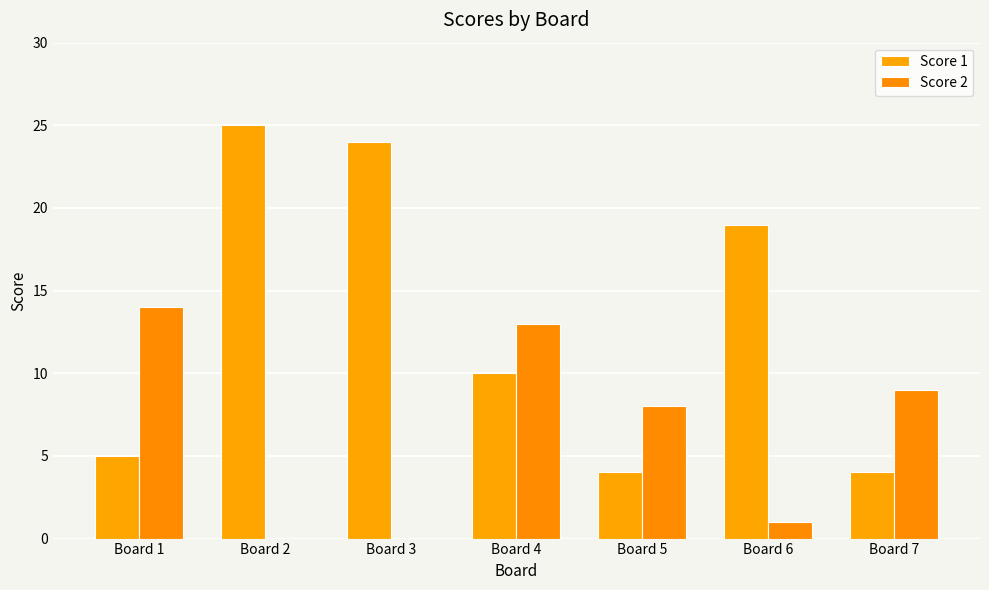

The Score 2 series shows 0 at Board 3. True or false?

True